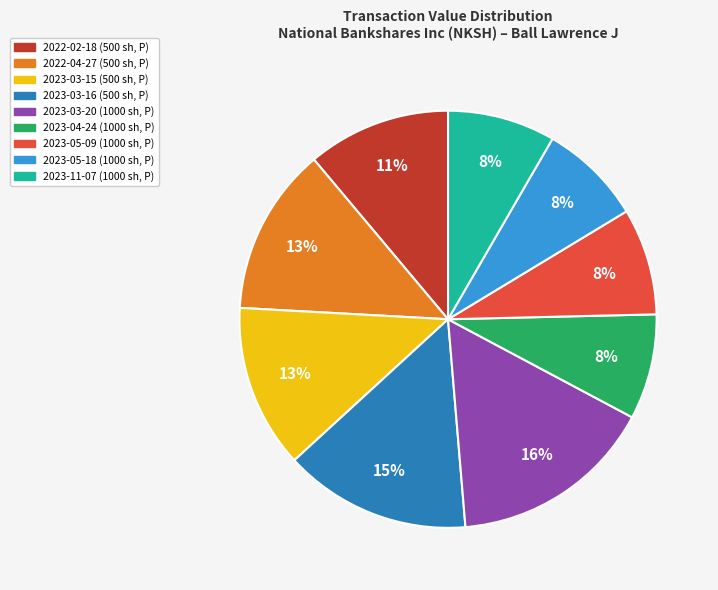

Does any single category account for the majority?

No